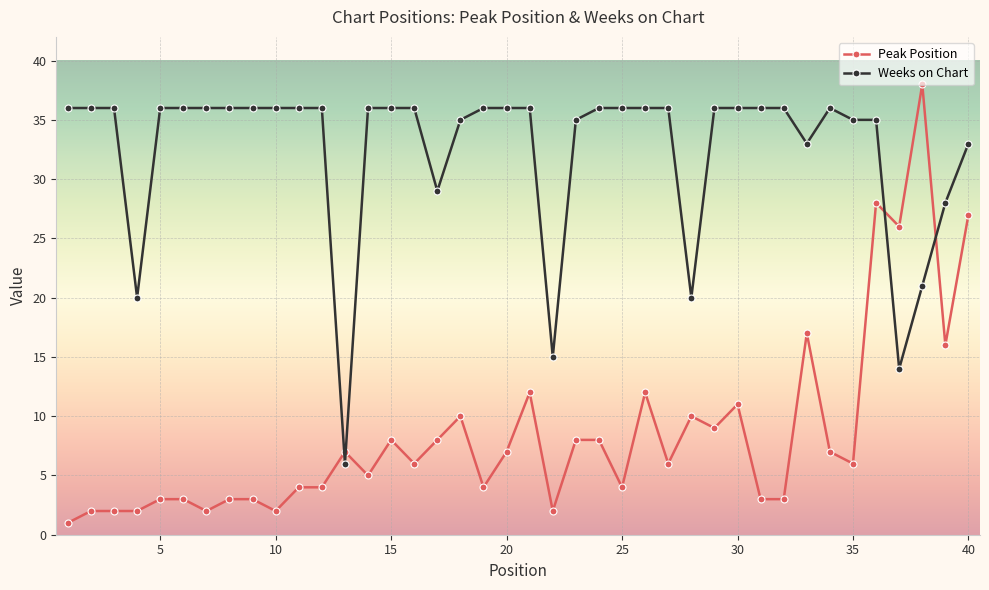

True or false: Weeks on Chart and Peak Position intersect in this chart.

True